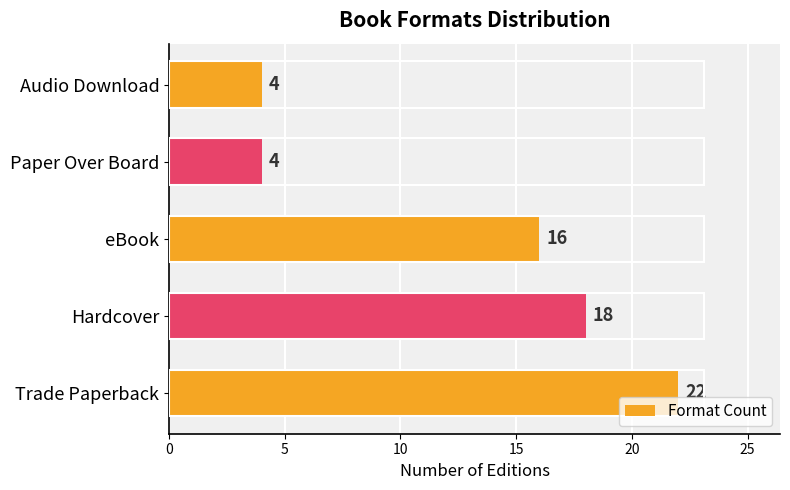

How many values are below 16?

2